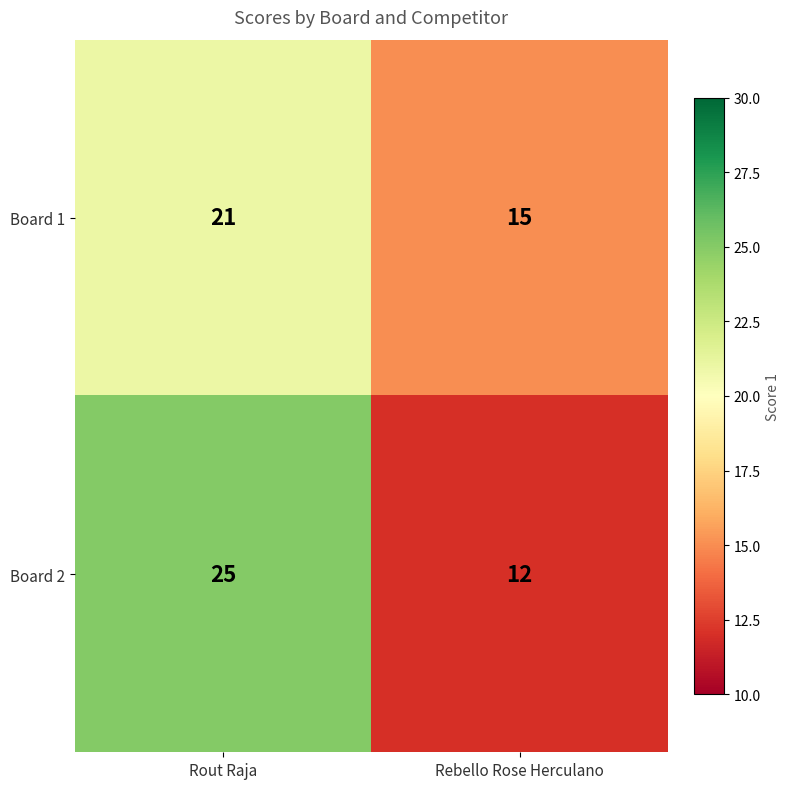

What is the sum of all Board 2 values?

37